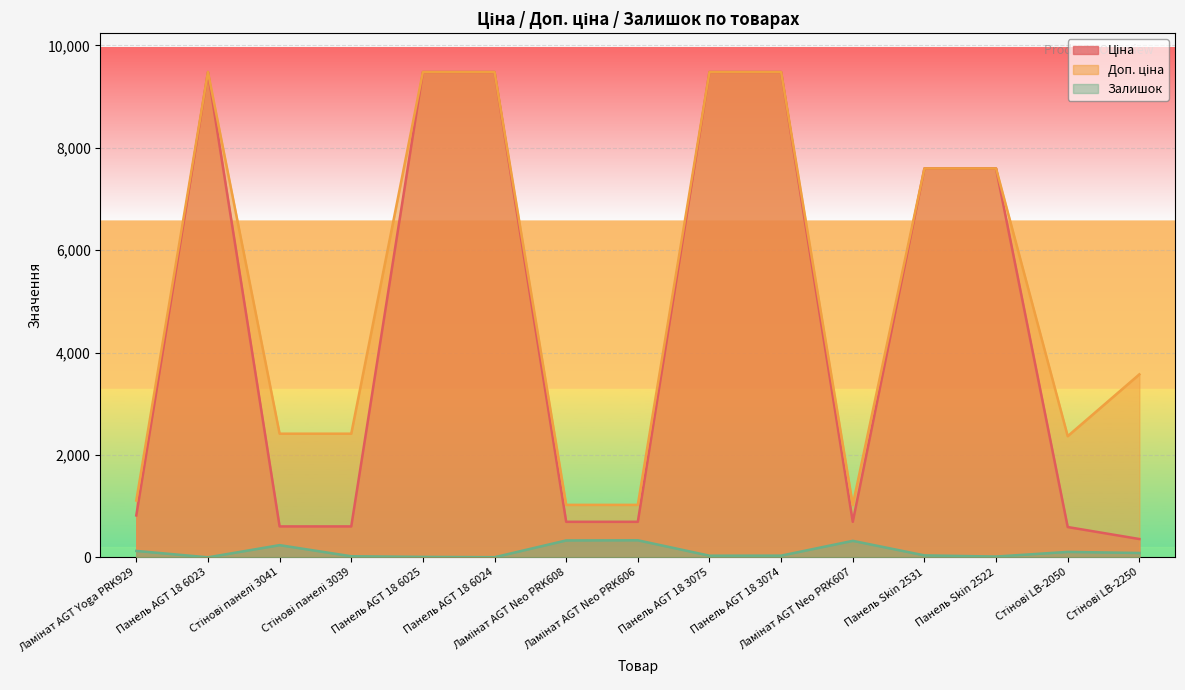

At how many categories does at least one series exceed 4233?

7